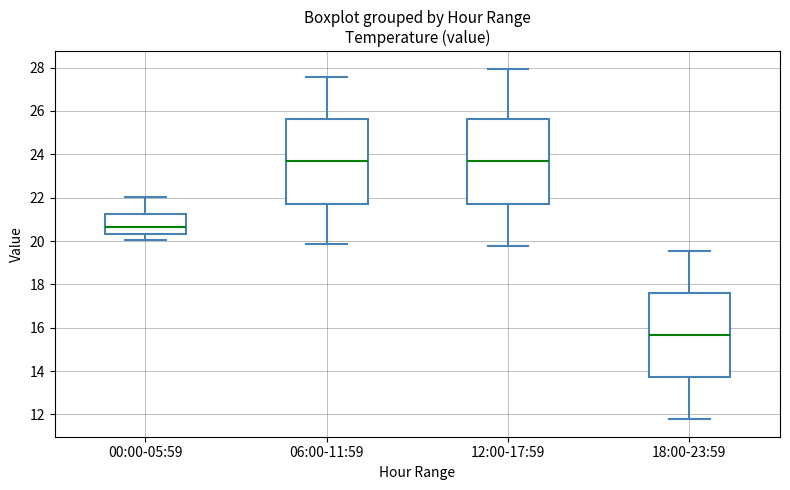

Reading left to right, transcribe this box plot: for each box, give where its median line is, the range the box spans, and where its two whiskers end, as read against the y-axis. The values are not printed on the chart, so give them approximately, as read against the axis.

00:00-05:59: median 20.6, box 20.4 to 21.2, whiskers 20.0 to 22.0
06:00-11:59: median 23.6, box 21.8 to 25.6, whiskers 19.8 to 27.6
12:00-17:59: median 23.6, box 21.8 to 25.6, whiskers 19.8 to 28.0
18:00-23:59: median 15.6, box 13.8 to 17.6, whiskers 11.8 to 19.6